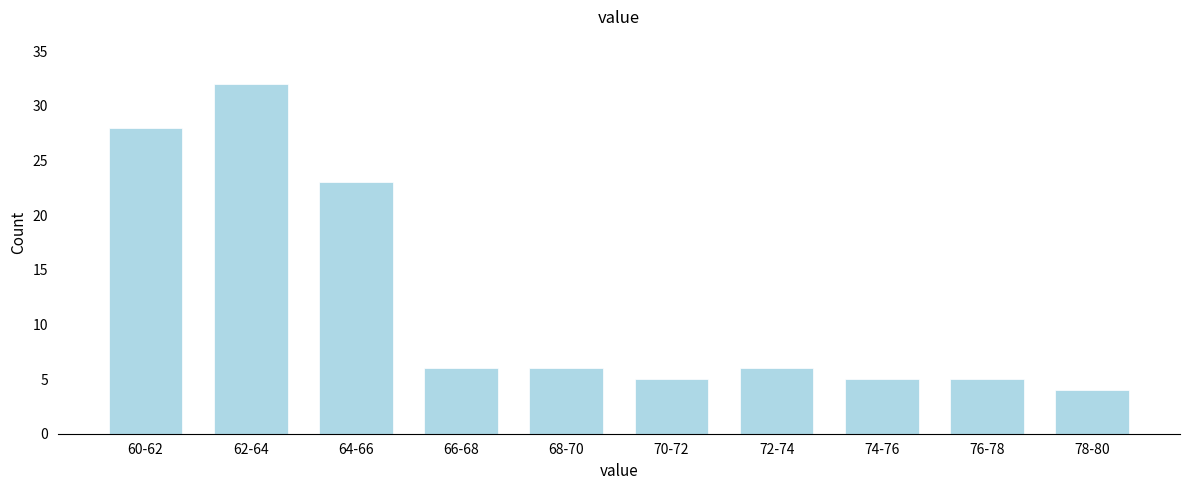

Reading right to left, extract all data points from this chart.

78-80=4	76-78=5	74-76=5	72-74=6	70-72=5	68-70=6	66-68=6	64-66=23	62-64=32	60-62=28